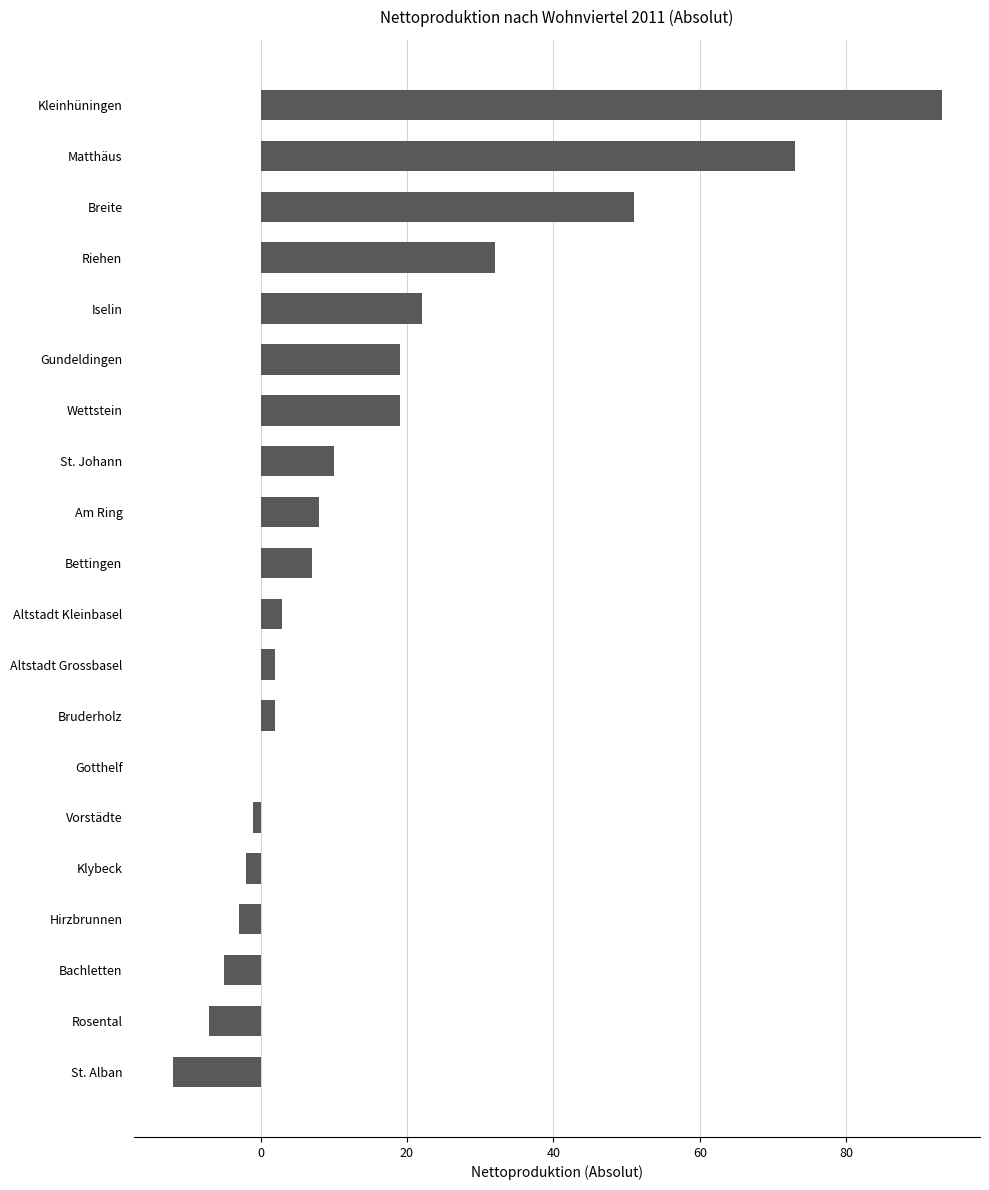

At which label is the value closest to 40?

Riehen